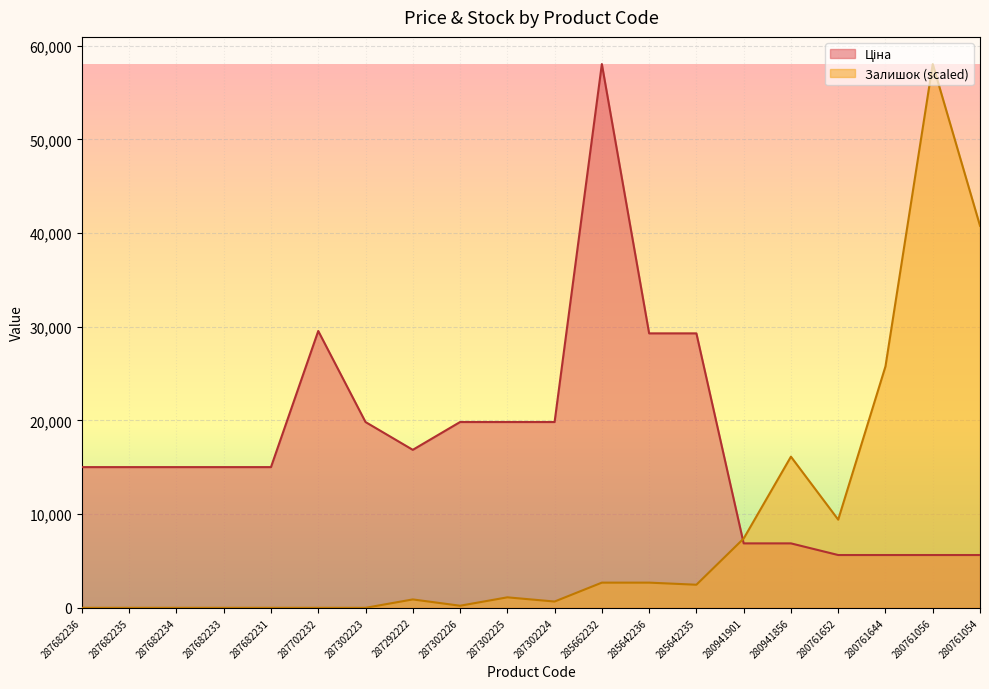

True or false: Залишок has more than 0 points higher than both neighbors.

True